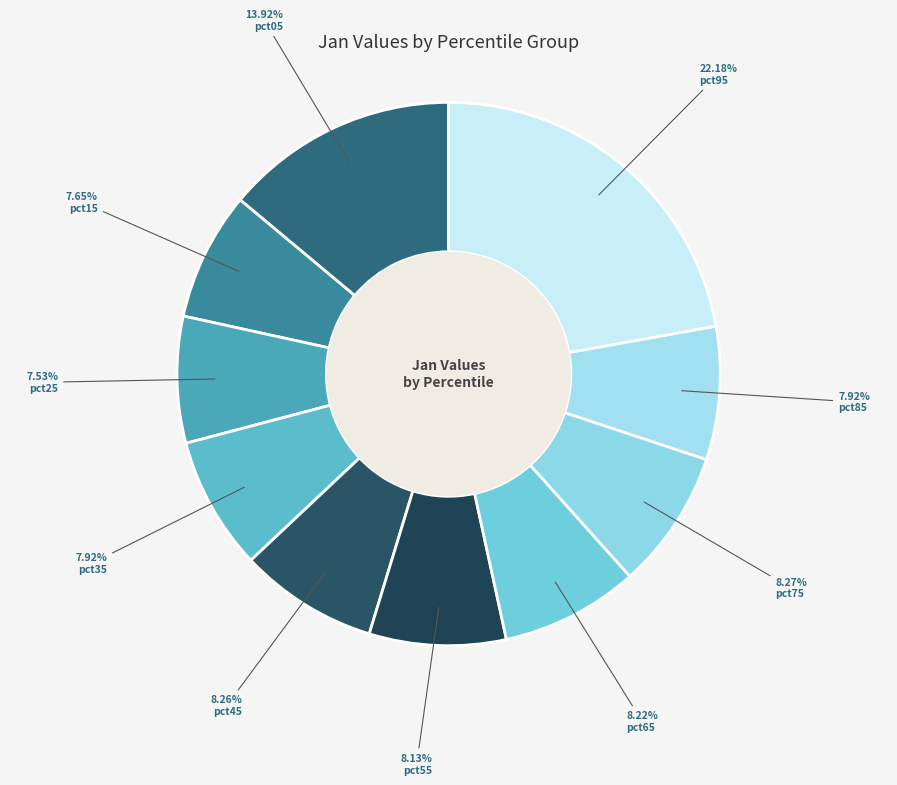

To the nearest percent, what is the combined percentage of pct65 and pct85?

16%